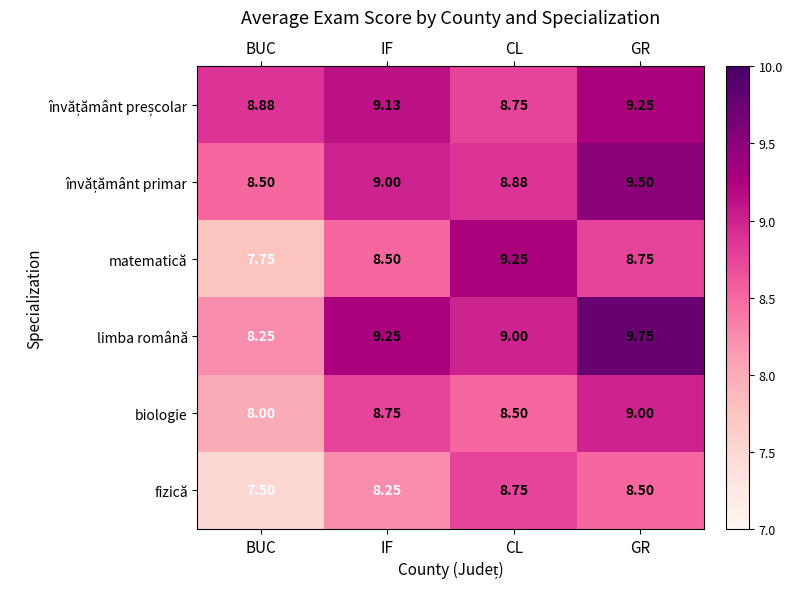

Where is biologie nearest to the value 8?

BUC